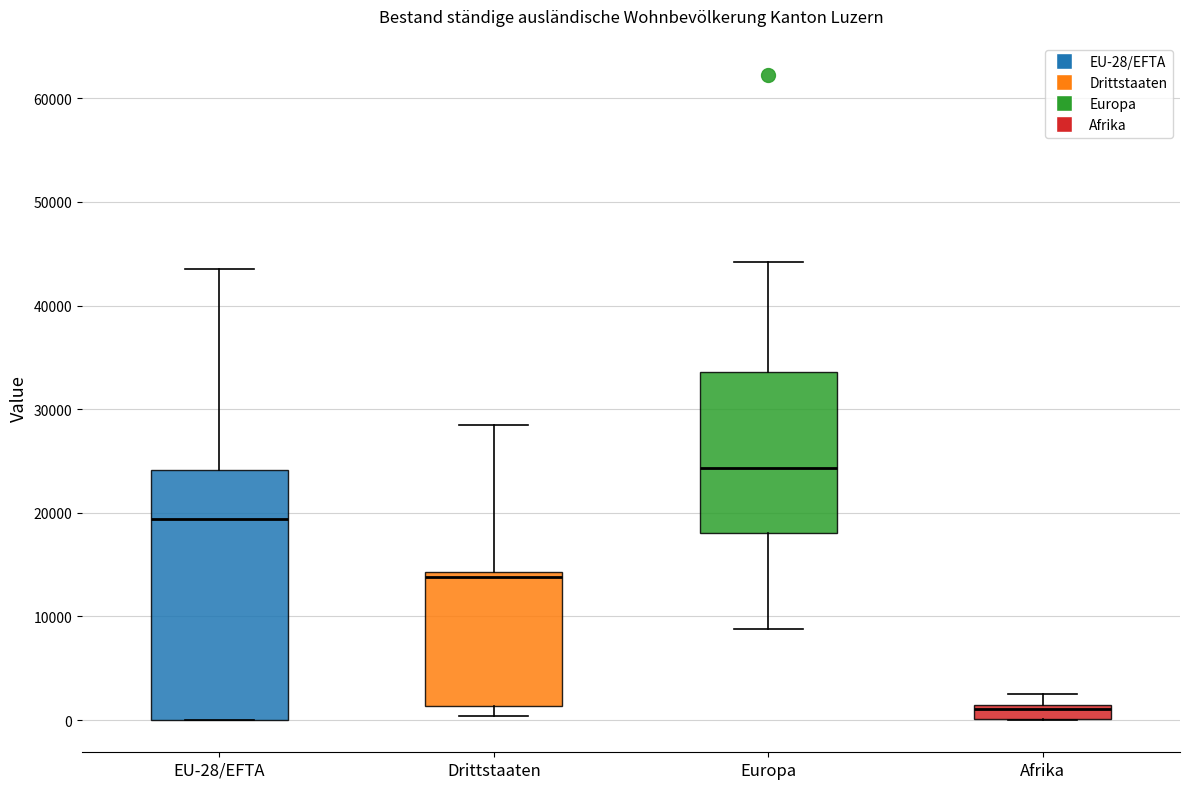

Comparing the boxes themselves (not the whiskers), which one is the tallest?

EU-28/EFTA